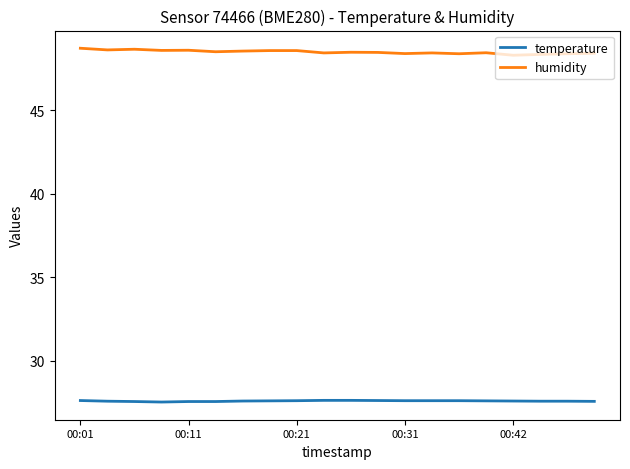

How many lines are shown in the chart?

2